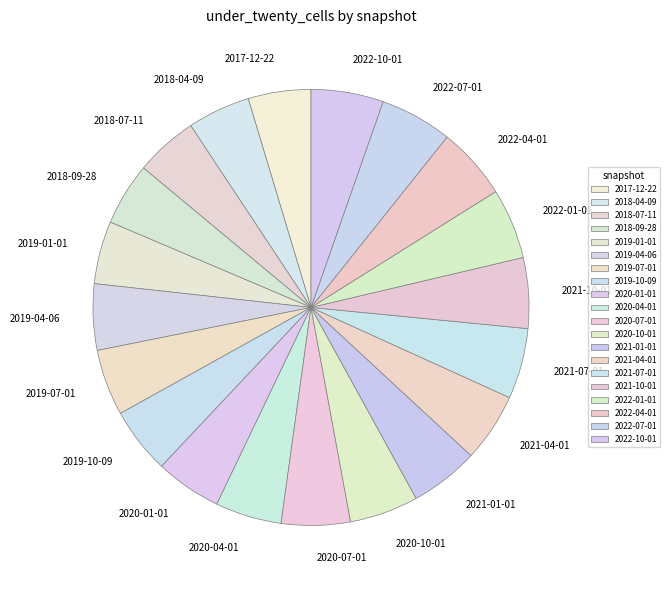

How many segments does this pie chart have?

20